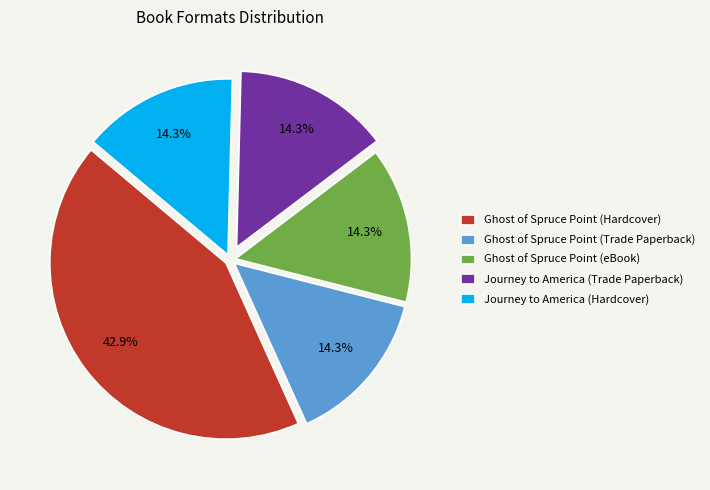

To the nearest percent, what portion does Ghost of Spruce Point (eBook) represent?

14%